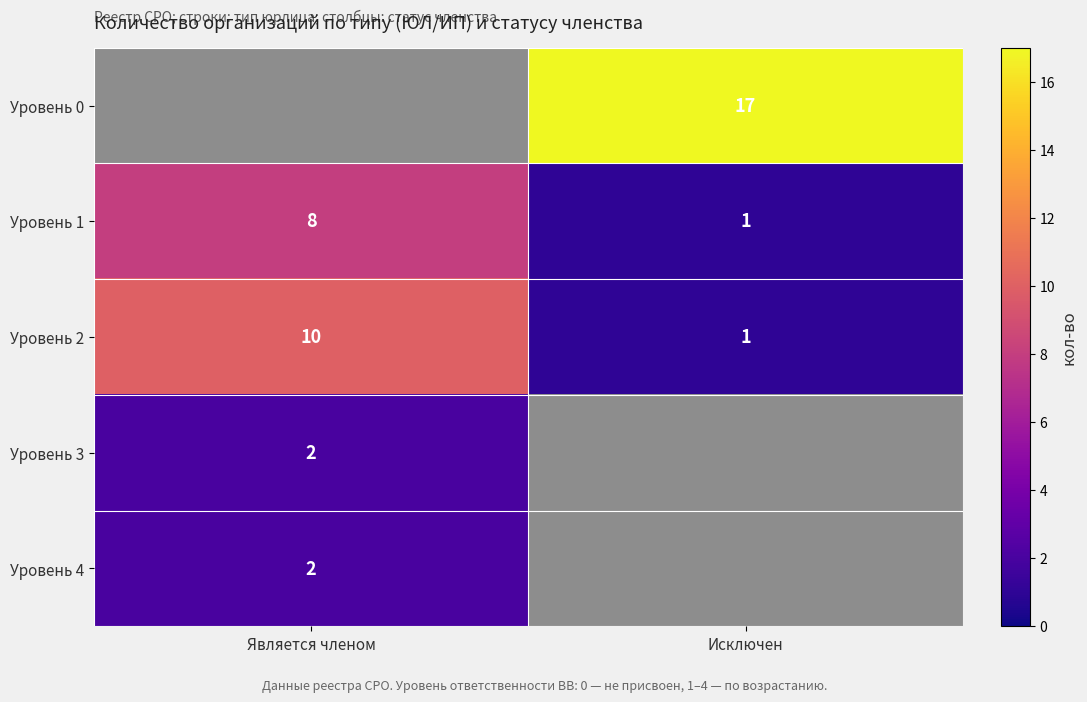

The Уровень 1 series shows 1 at Исключен. True or false?

True